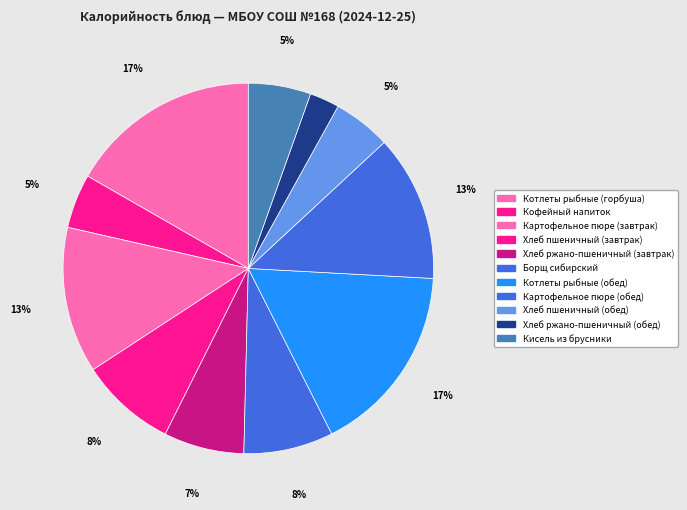

To the nearest percent, what is the combined percentage of Котлеты рыбные (горбуша) and Кофейный напиток?

21%